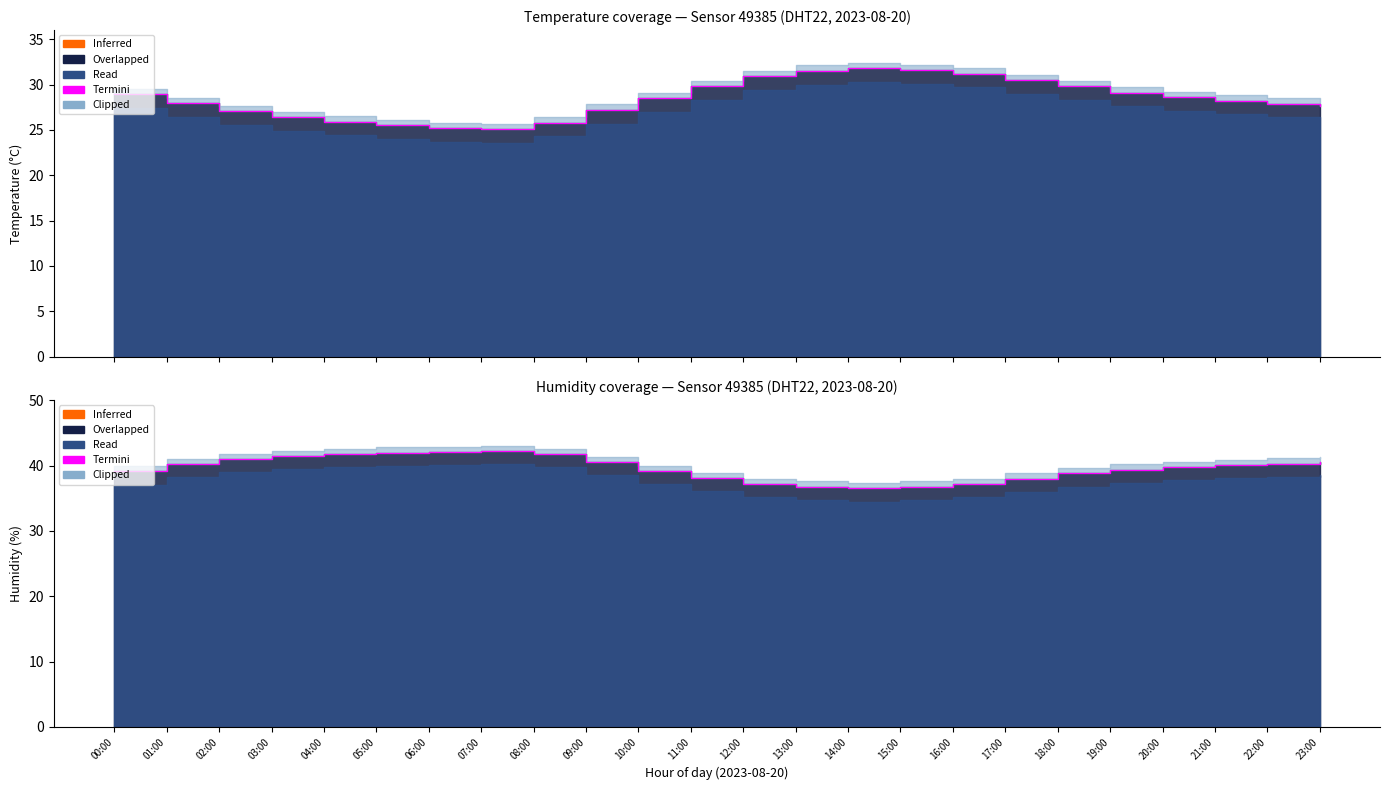

List the labels in order of value, smallest first.

14:00, 13:00, 15:00, 12:00, 16:00, 17:00, 11:00, 18:00, 00:00, 10:00, 19:00, 20:00, 21:00, 01:00, 22:00, 09:00, 23:00, 02:00, 03:00, 04:00, 08:00, 05:00, 06:00, 07:00